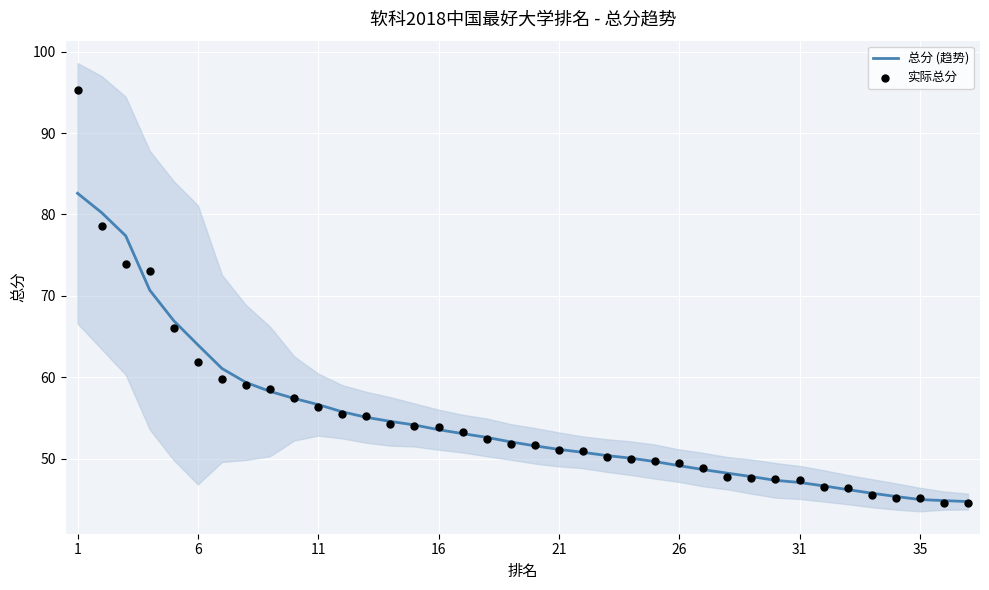

What is the minimum value for 总分 (趋势)?

44.7